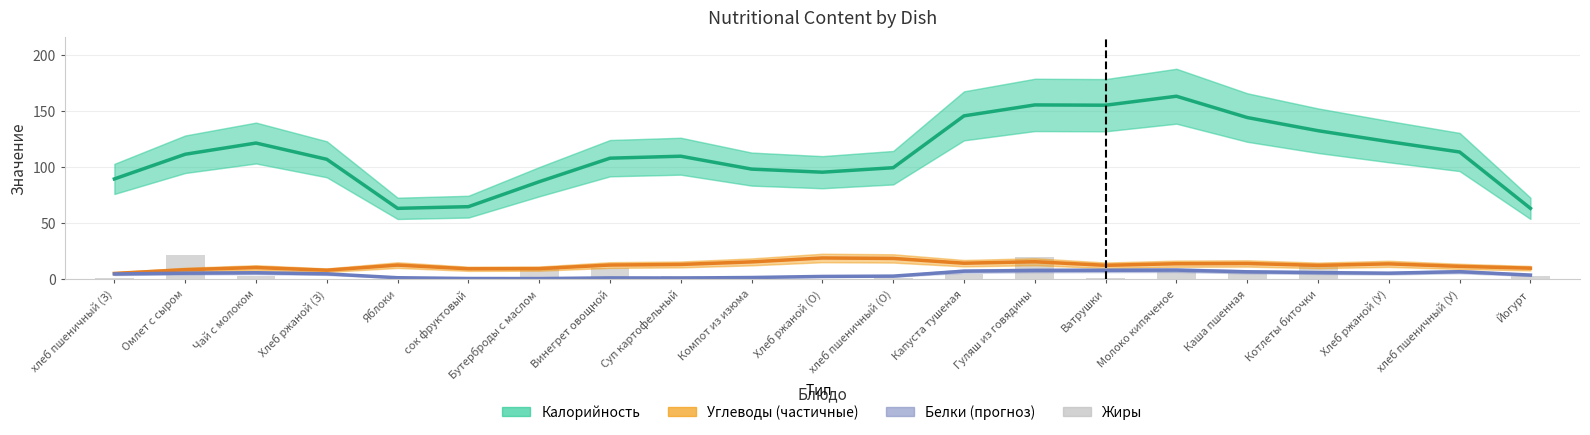

Between хлеб пшеничный (О) and Яблоки, which is larger?

хлеб пшеничный (О)